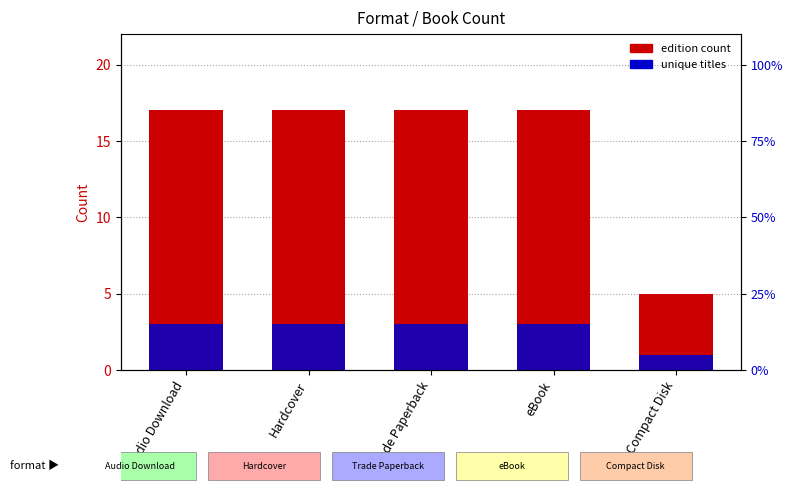

Is it true that unique titles equals 3 at Audio Download?

True